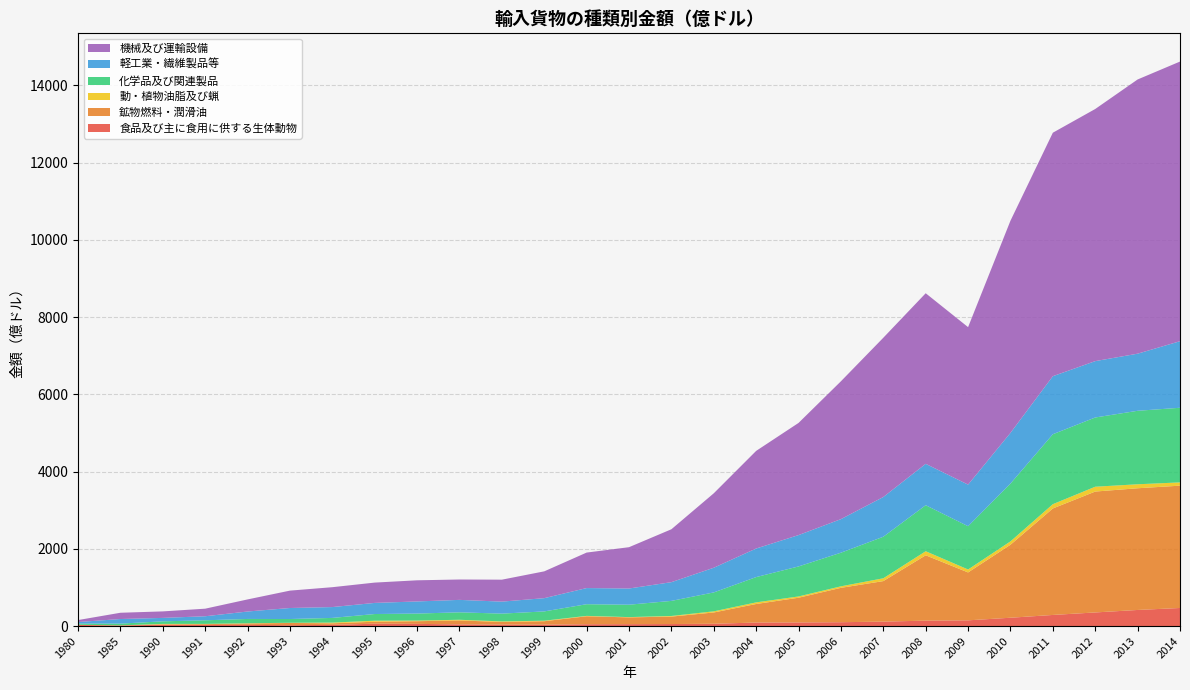

Reading left to right, extract all data points from this chart.

食品及び主に食用に供する生体動物: 29.3	15.5	33.4	28.0	31.5	22.1	31.4	61.3	56.7	43.0	37.9	36.2	47.6	49.8	52.4	59.6	91.5	93.9	99.9	115.0	140.5	148.3	215.7	287.7	352.6	417.0	468.3
鉱物燃料・潤滑油: 2.0	1.7	12.7	21.1	35.7	58.2	40.4	51.3	68.8	103.1	67.8	89.1	206.4	174.7	192.8	291.9	479.9	639.5	890.0	1049.3	1692.4	1240.4	1890.0	2757.8	3130.8	3151.6	3167.6
動・植物油脂及び蝋: 2.4	1.2	9.8	7.2	5.2	5.0	18.1	26.1	17.0	16.8	14.9	13.7	9.8	7.6	16.2	30.0	42.1	33.7	39.4	73.4	104.9	76.4	87.4	111.1	125.3	103.4	84.9
化学品及び関連製品: 29.1	44.7	66.5	92.8	111.6	97.0	121.3	173.0	181.1	193.0	201.6	240.3	302.1	321.0	390.4	489.8	654.7	777.3	870.5	1075.5	1191.9	1120.9	1497.0	1811.1	1792.9	1903.0	1932.6
軽工業・繊維製品等: 41.5	119.0	89.1	104.9	192.7	285.3	280.8	287.7	313.9	322.2	310.8	343.2	418.1	419.4	484.9	639.0	739.9	811.6	869.2	1028.8	1071.7	1077.4	1312.8	1503.0	1459.5	1478.7	1723.7
機械及び運輸設備: 51.2	162.4	168.4	196.0	313.1	450.2	514.7	526.4	547.6	527.7	568.5	694.5	919.3	1070.2	1370.1	1928.3	2528.3	2904.8	3570.2	4124.6	4417.6	4078.0	5494.2	6305.7	6529.4	7101.4	7242.0